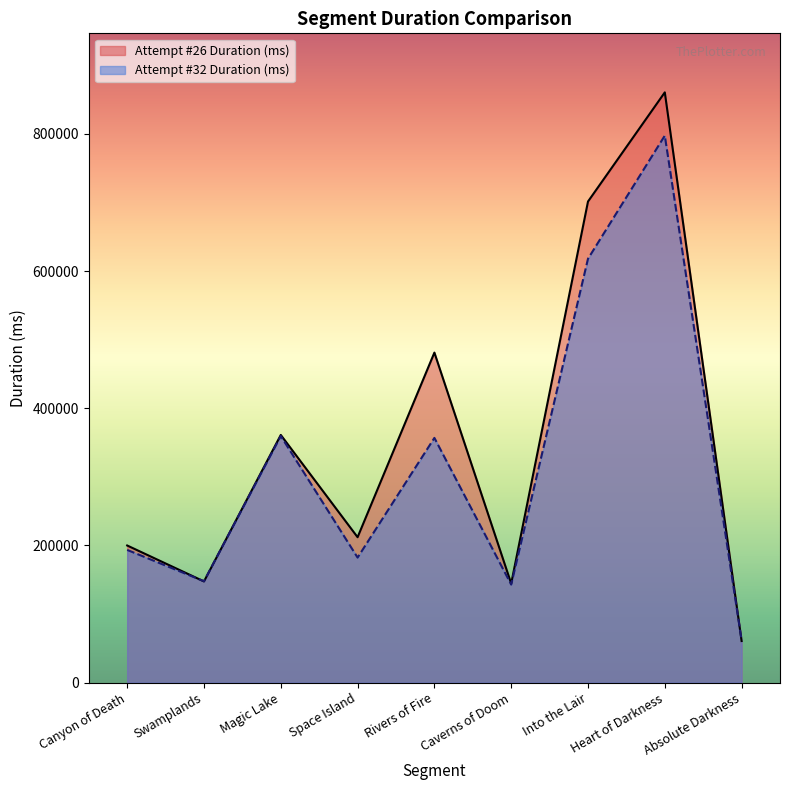

What position from the left is Heart of Darkness?

8